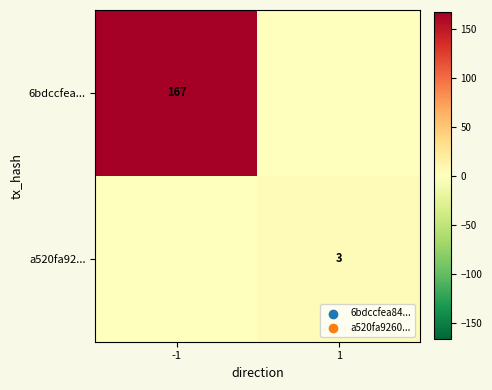

The a520fa92... series shows 2 at 1. True or false?

False